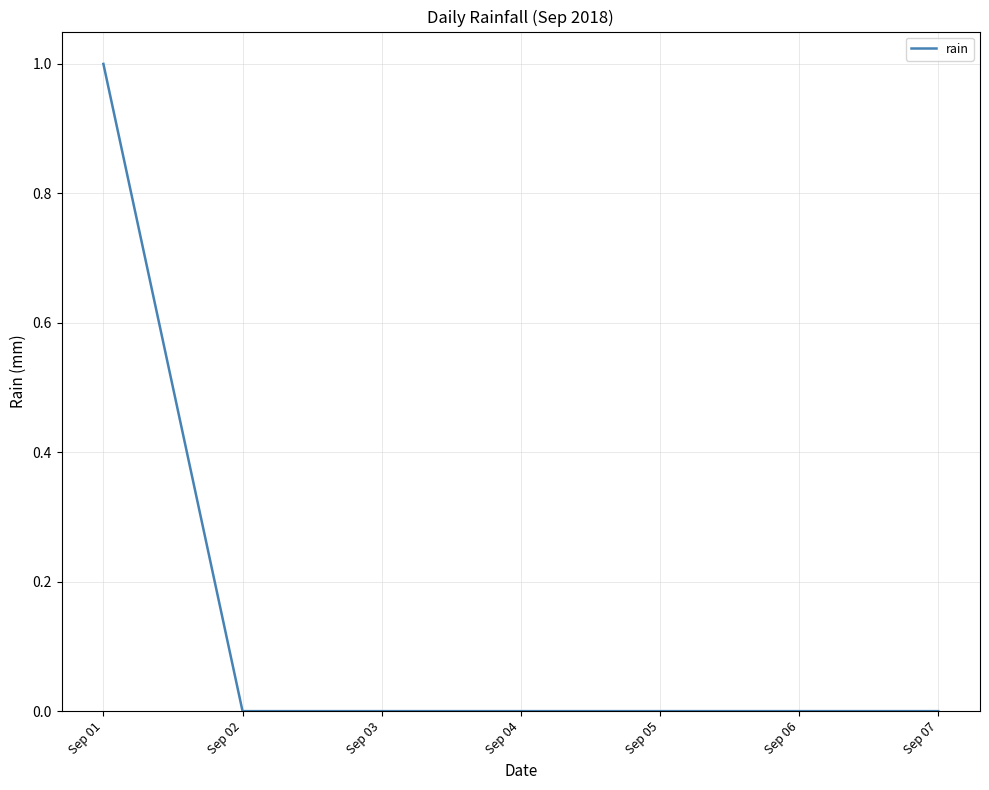

True or false: there are more than 2 points higher than both neighbors.

False